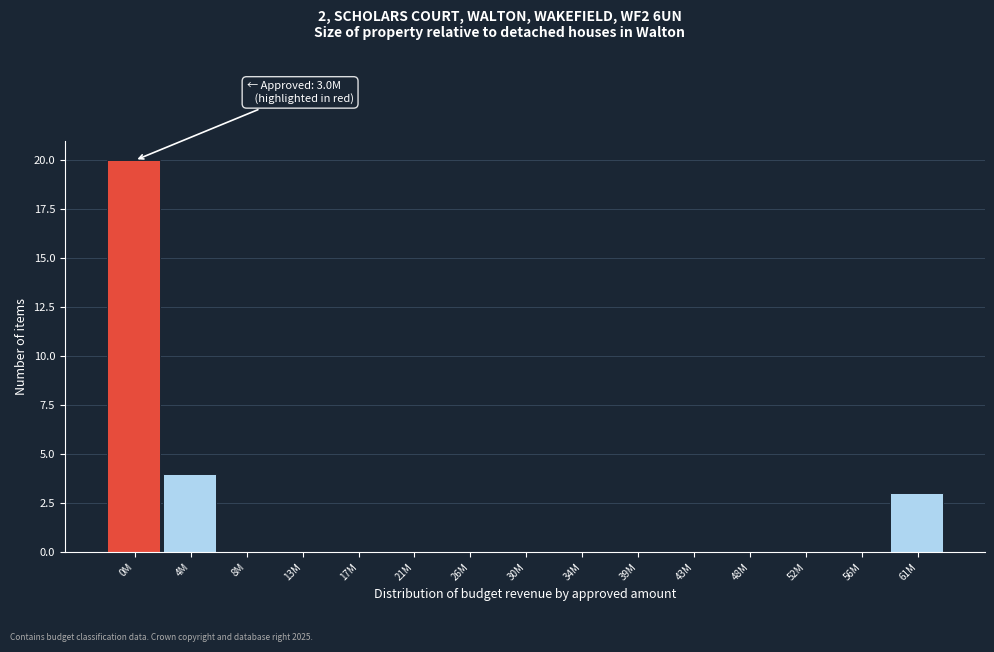

Reading right to left, transcribe all the data shown in this chart.

61M=3	56M=0	52M=0	48M=0	43M=0	39M=0	34M=0	30M=0	26M=0	21M=0	17M=0	13M=0	8M=0	4M=4	0M=20